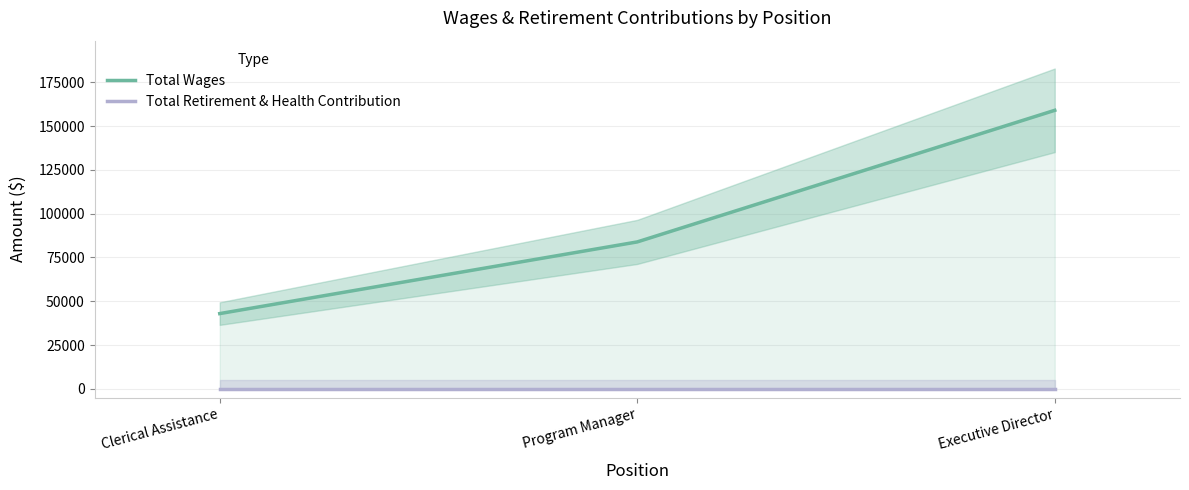

At how many categories does at least one series exceed 89582?

1